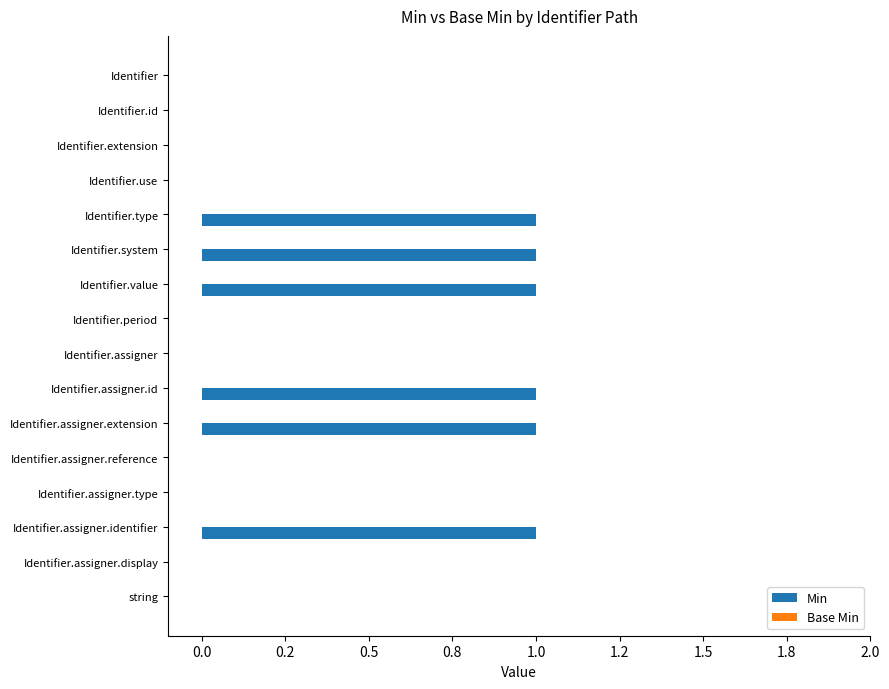

Are the bars horizontal?

Yes